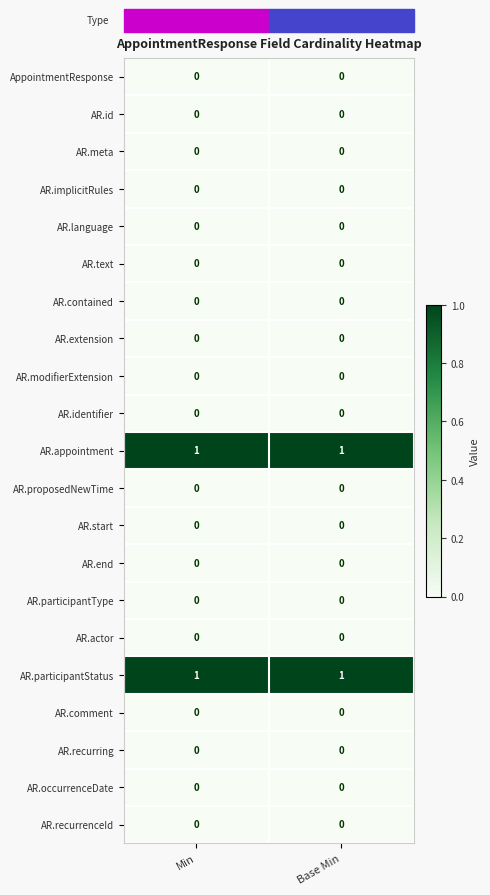

Is it true that AR.actor equals 0 at Min?

True